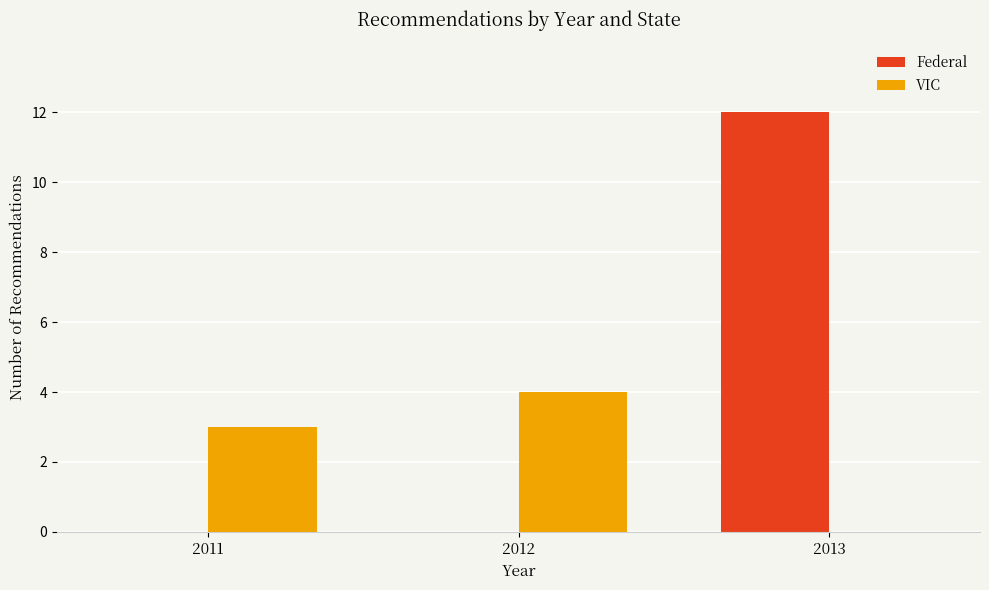

Reading left to right, list all the values displayed in this chart.

Federal: 2011=0	2012=0	2013=12
VIC: 2011=3	2012=4	2013=0